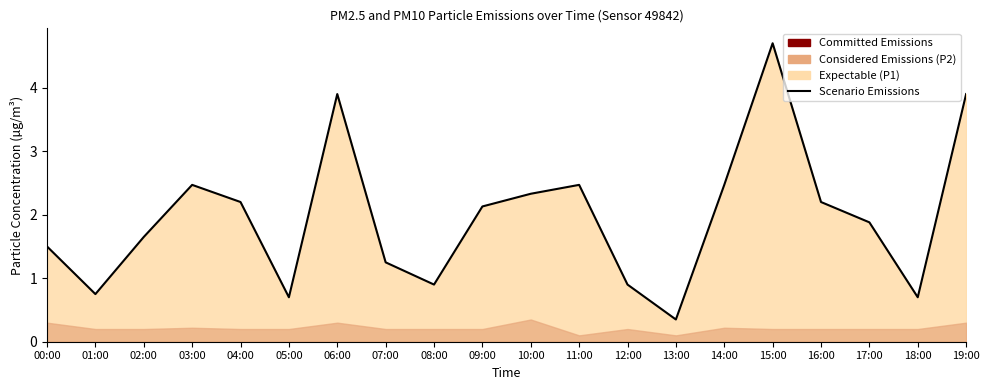

The value at 17:00 is 2.8. True or false?

False